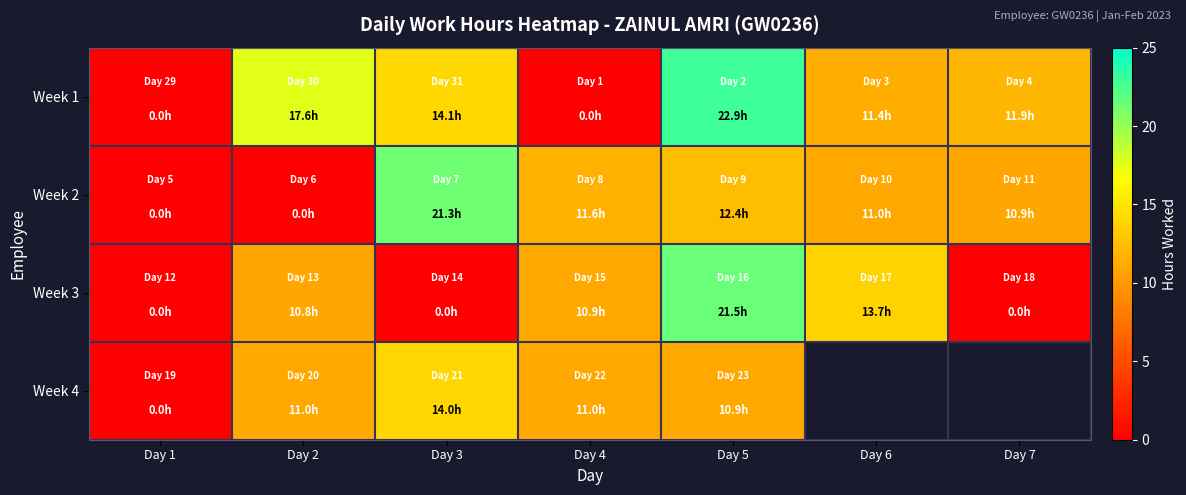

What is the difference between the second highest and second lowest values in the Week 1 series?

17.6